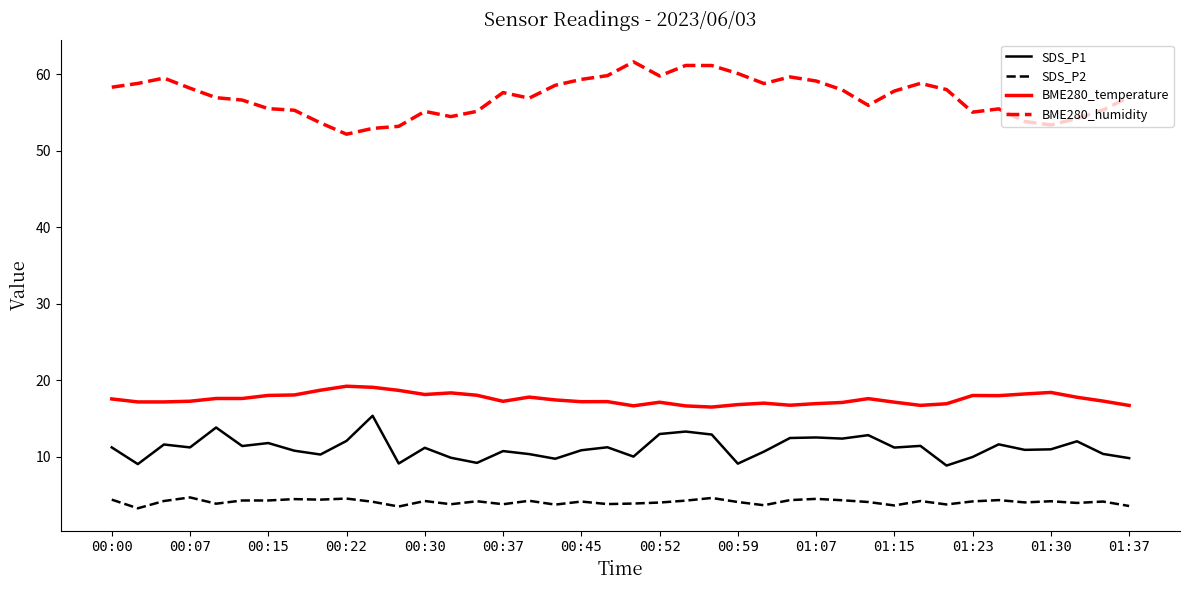

What is the minimum value shown in the chart?

3.3